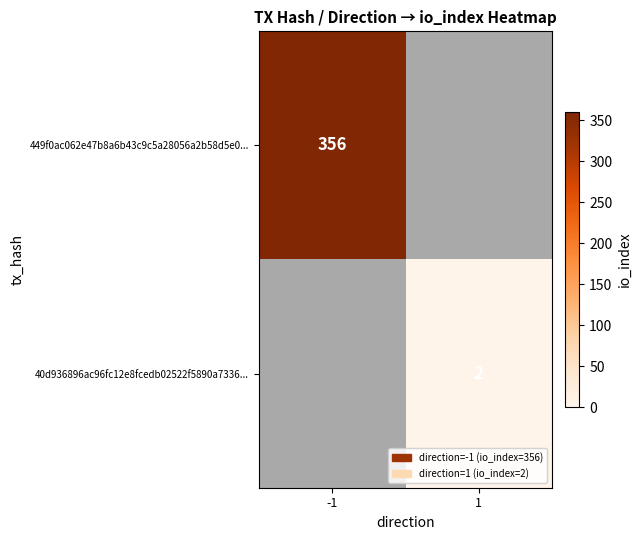

The value of 449f0ac062e47b8a6b43c9c5a28056a2b58d5e0... at -1 is 102. True or false?

False